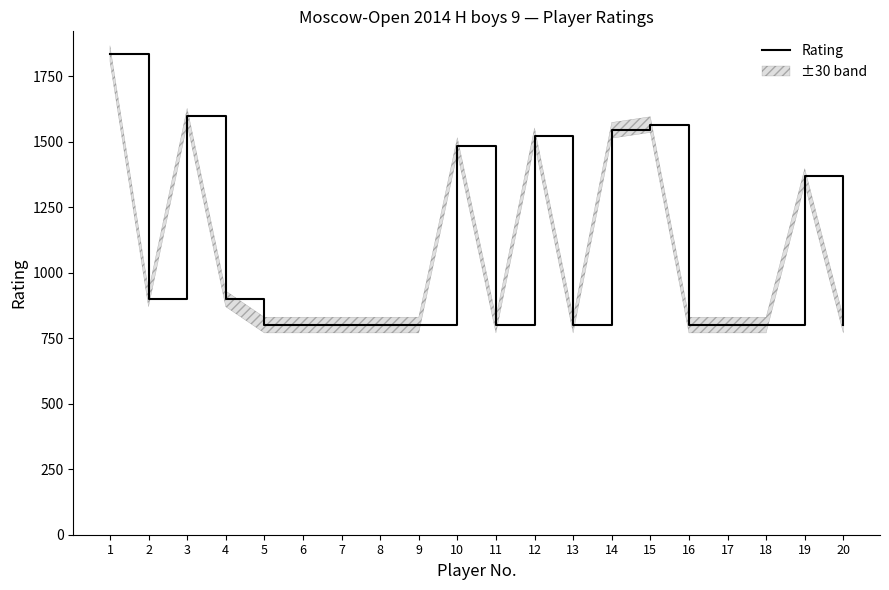

Does the chart display data point markers on the line(s)?

No